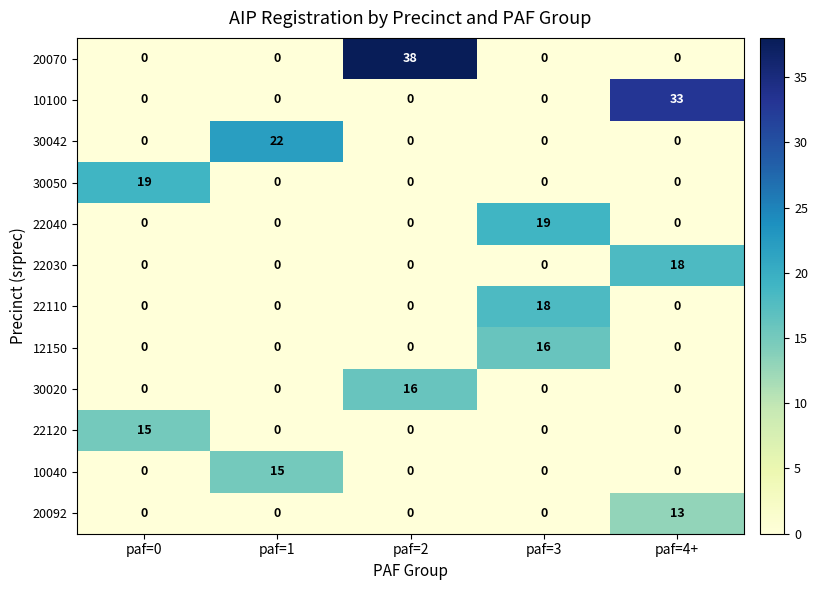

What is the difference between the maximum and minimum values in the 30020 series?

16